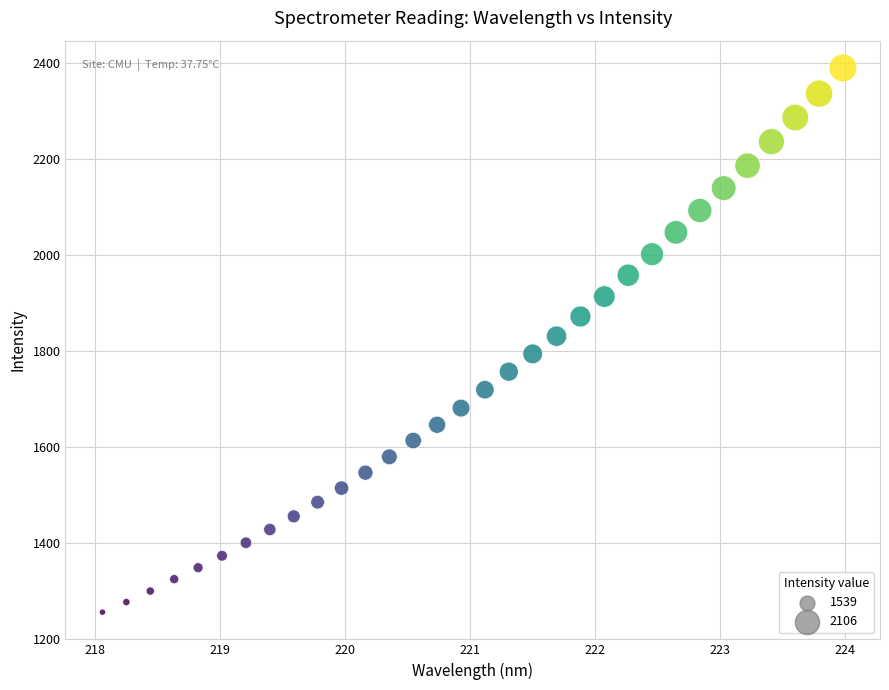

What is the range of X values (max minus min)?

5.9